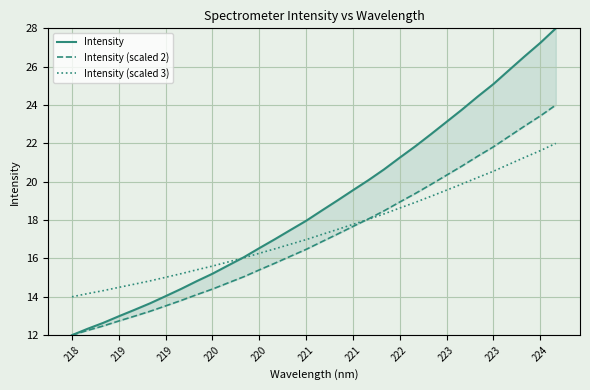

True or false: Intensity (scaled 2) and Intensity (scaled 3) intersect in this chart.

True